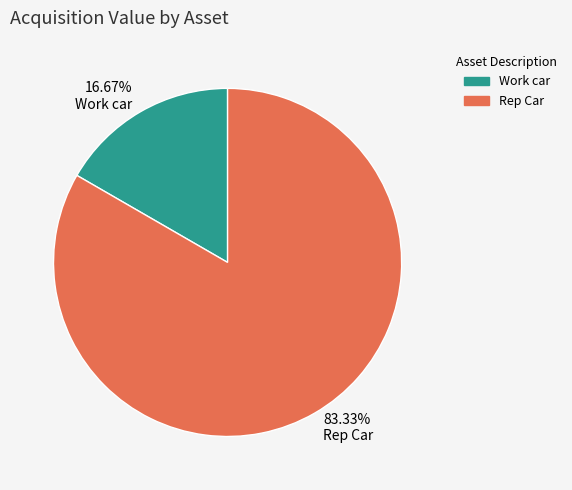

Between Rep Car and Work car, which is larger?

Rep Car